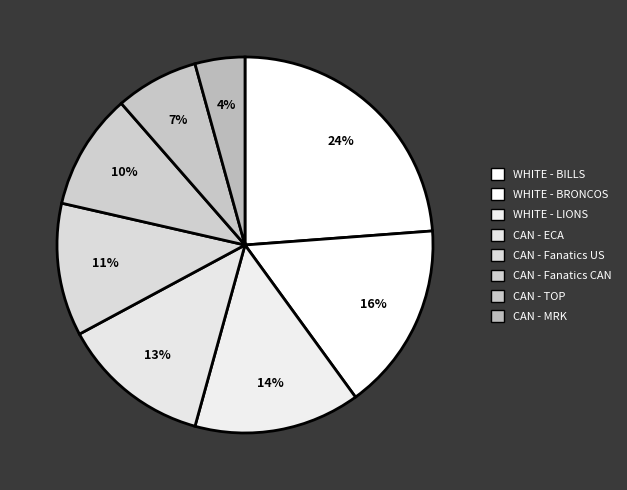

Does any single category account for the majority?

No